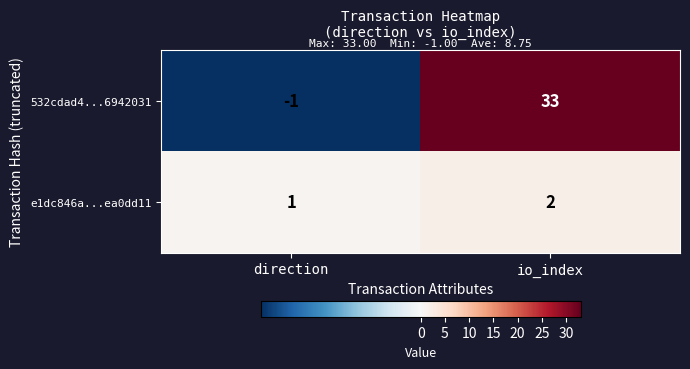

Reading left to right, list all the values displayed in this chart.

532cdad4...6942031: -1	33
e1dc846a...ea0dd11: 1	2